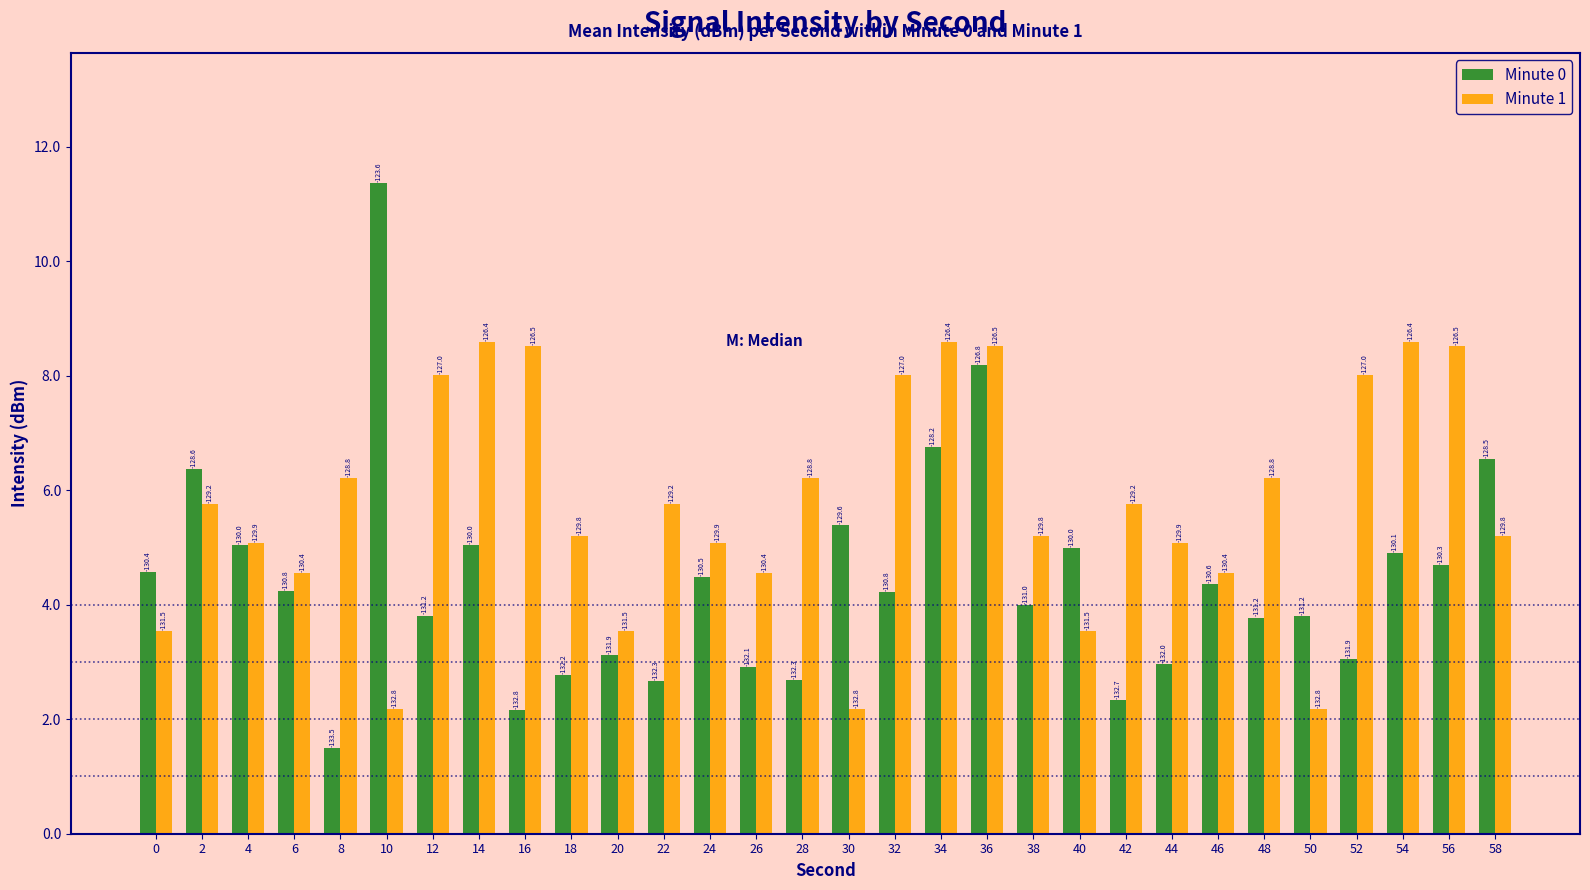

Rank the series at 22 from lowest to highest value.

Minute 0, Minute 1